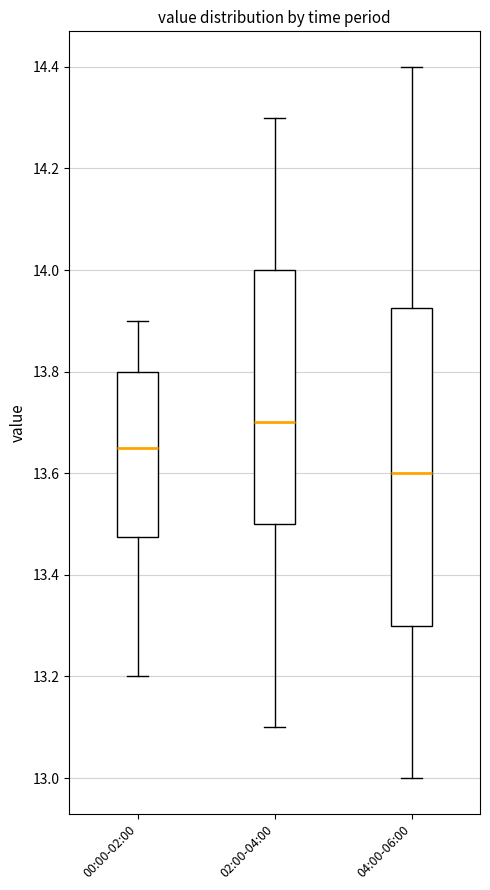

Where is the upper edge of the box for 02:00-04:00 on the y-axis? The values are not printed on the chart, so give them approximately, as read against the axis.

14.00